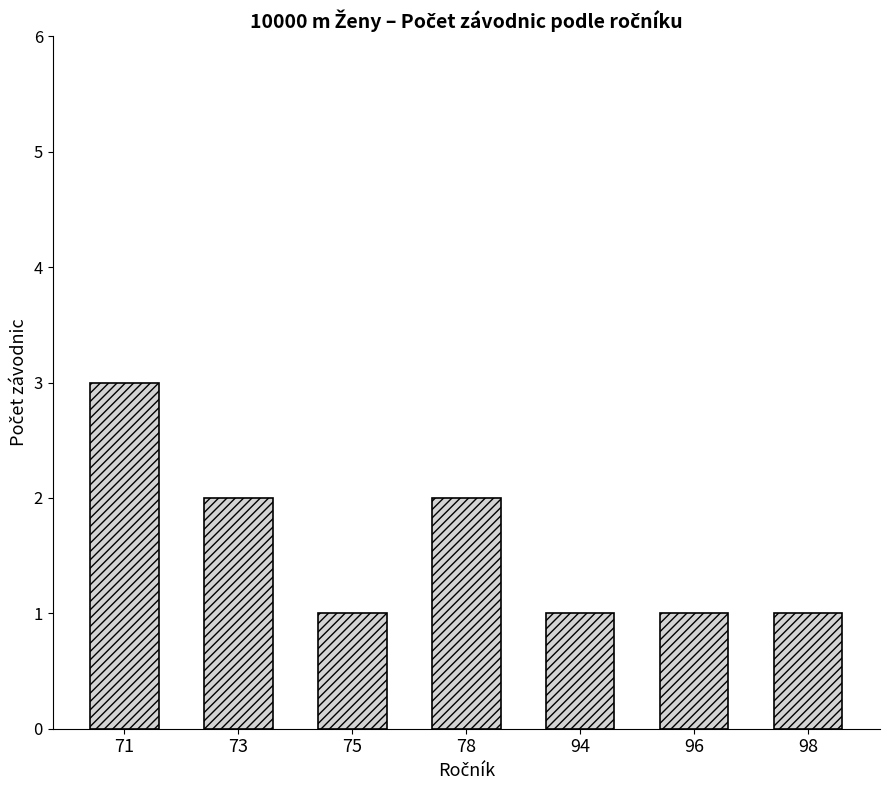

Count the number of categories in the chart.

7